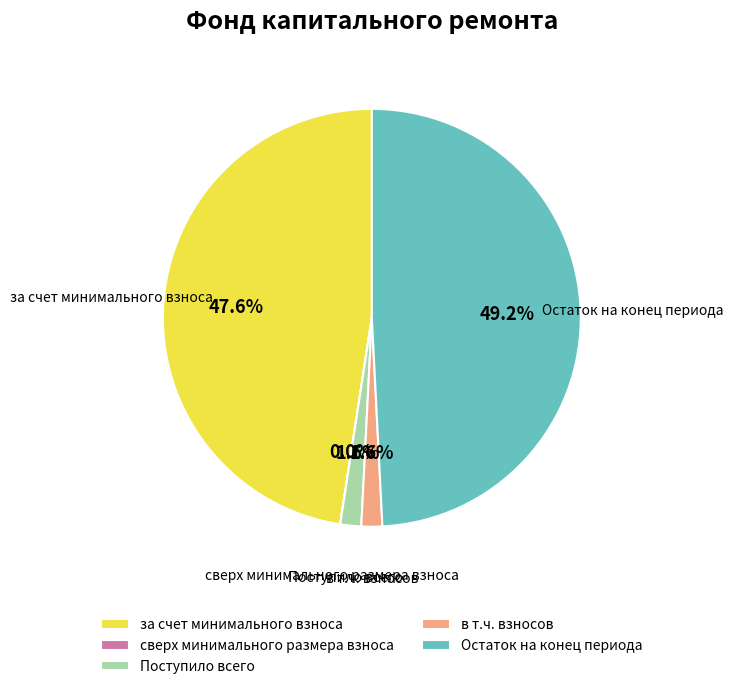

Between Поступило всего and за счет минимального взноса, which is larger?

за счет минимального взноса